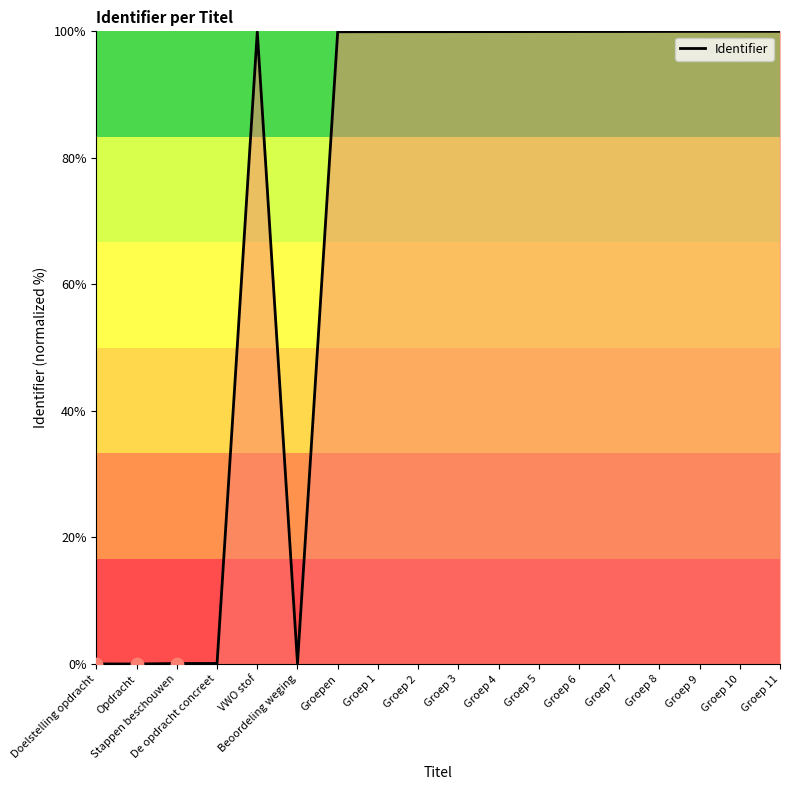

The chart shows a value of 99.9 at Groep 2. True or false?

True